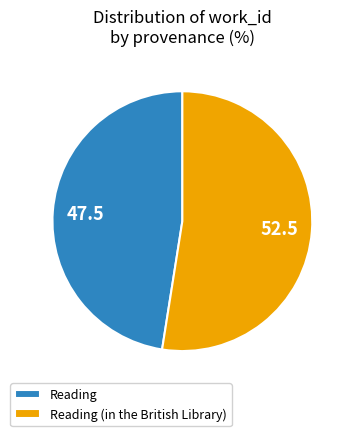

What is the ratio of the value at Reading to the value at Reading (in the British Library)?

0.9